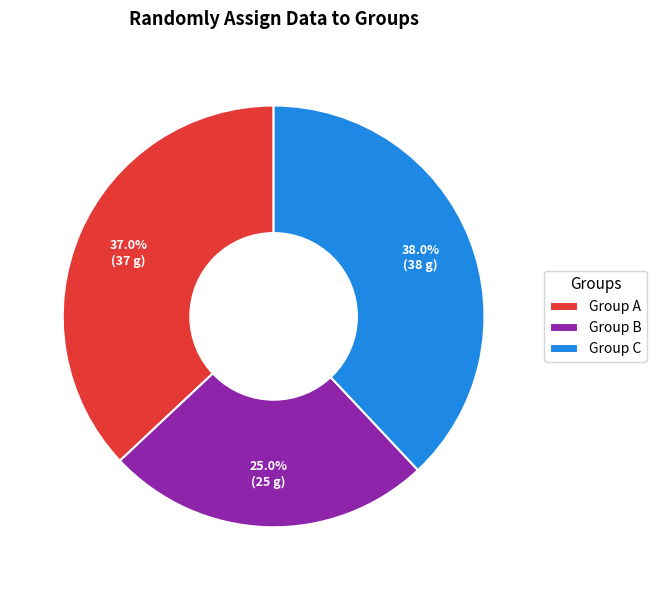

Which category has the biggest portion of the pie?

Group C